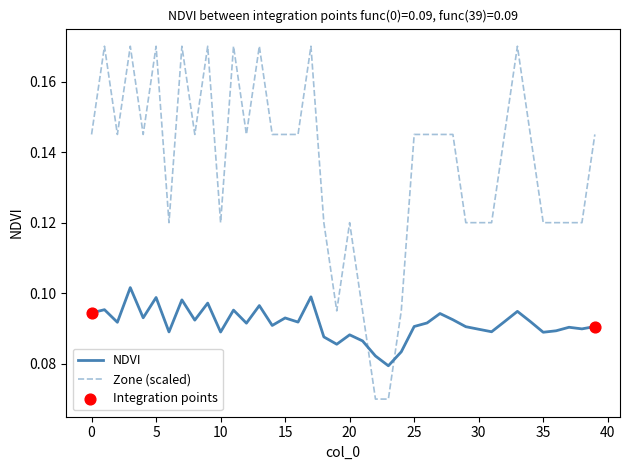

Which series has the largest range (max minus min)?

Zone (scaled)